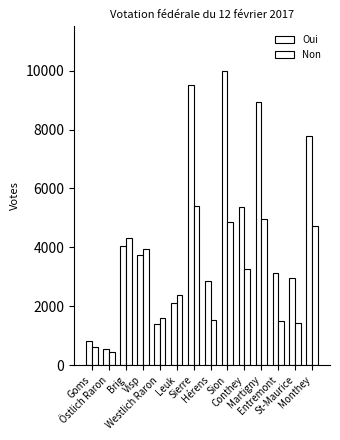

Reading right to left, extract all data points from this chart.

Oui: Monthey=7790	St-Maurice=2964	Entremont=3142	Martigny=8935	Conthey=5363	Sion=10003	Hérens=2843	Sierre=9513	Leuk=2101	Westlich Raron=1394	Visp=3738	Brig=4041	Östlich Raron=554	Goms=817
Non: Monthey=4740	St-Maurice=1424	Entremont=1489	Martigny=4976	Conthey=3260	Sion=4871	Hérens=1543	Sierre=5390	Leuk=2375	Westlich Raron=1592	Visp=3940	Brig=4306	Östlich Raron=452	Goms=633